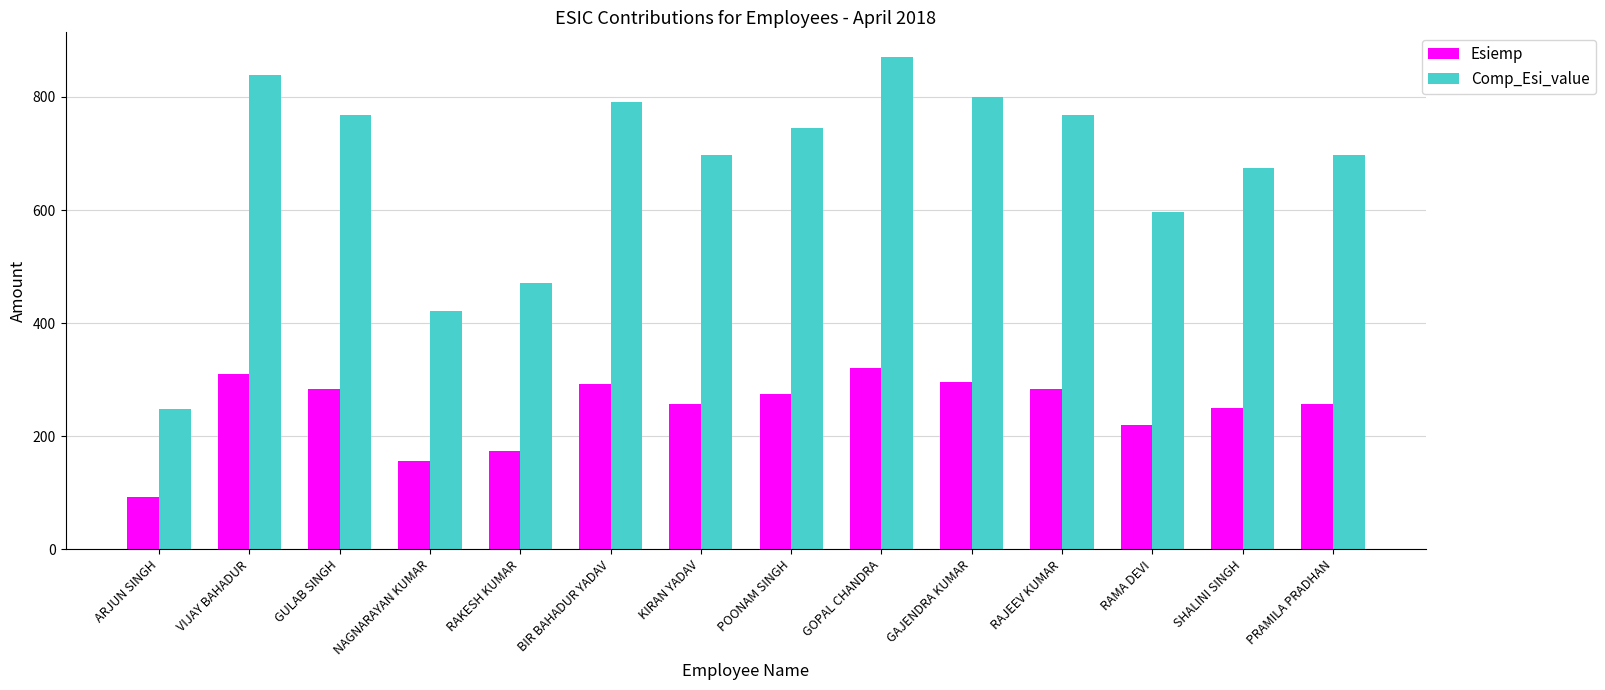

How many values in the Esiemp series are below 275?

7